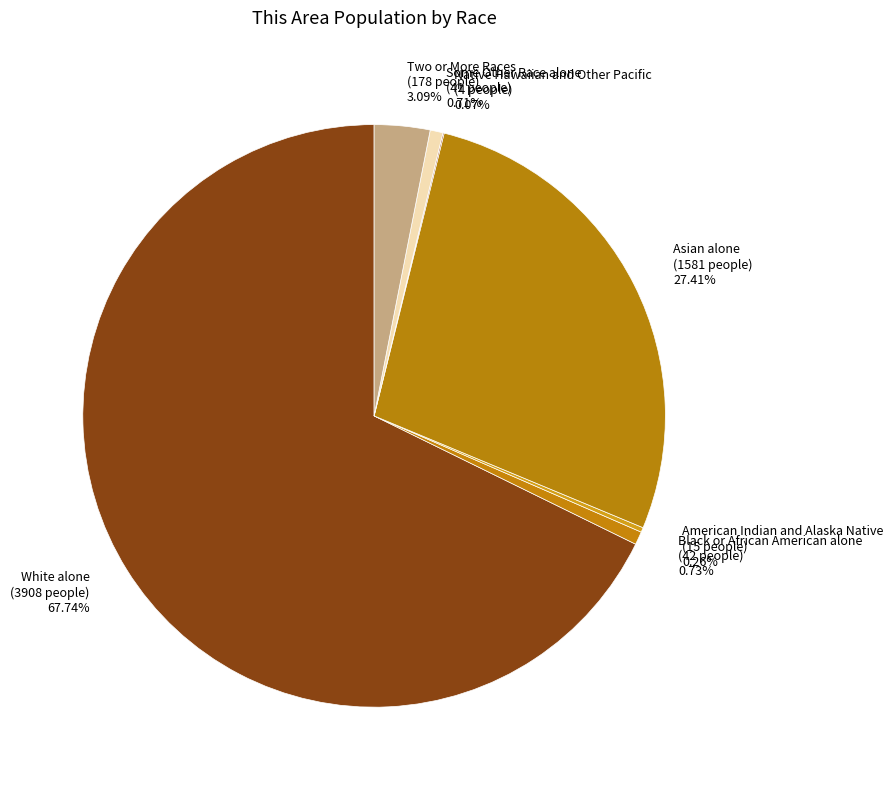

Is there any slice that represents more than half of the pie?

Yes